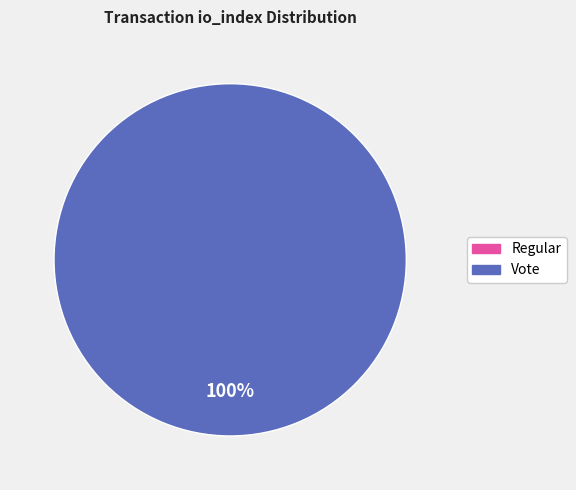

True or false: Regular accounts for 0% of the total.

True